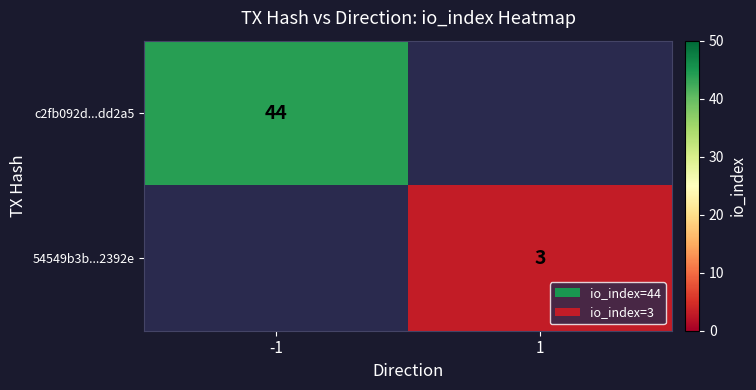

Is the value of c2fb092d...dd2a5 at -1 greater than the value of 54549b3b...2392e at 1?

Yes